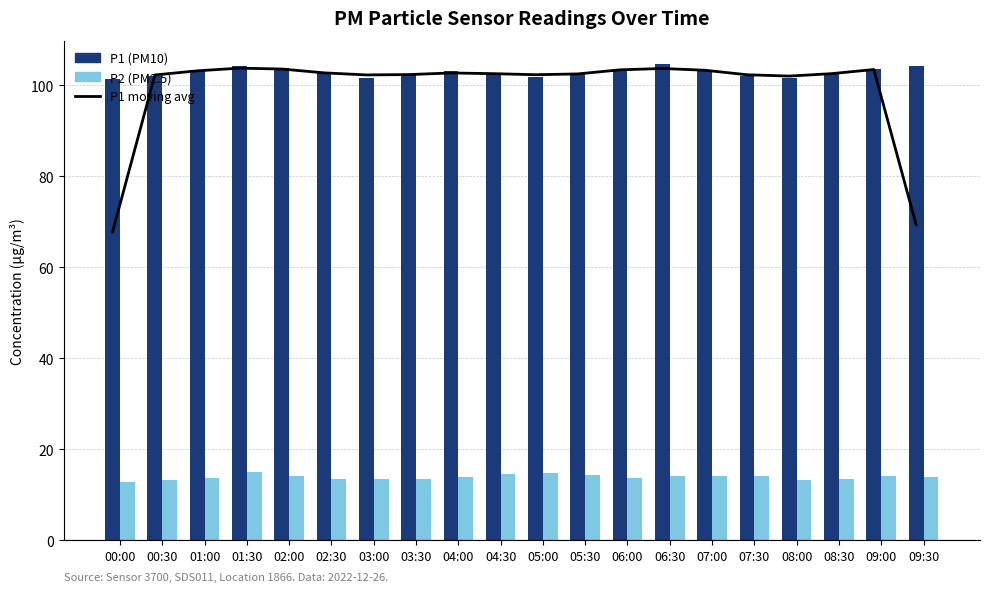

Which has a higher value, 03:00 or 07:00?

07:00